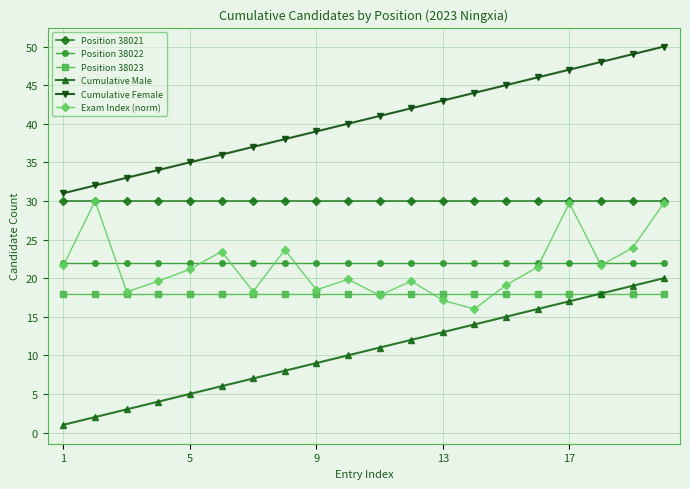

True or false: Position 38022 and Position 38021 cross at least once.

False